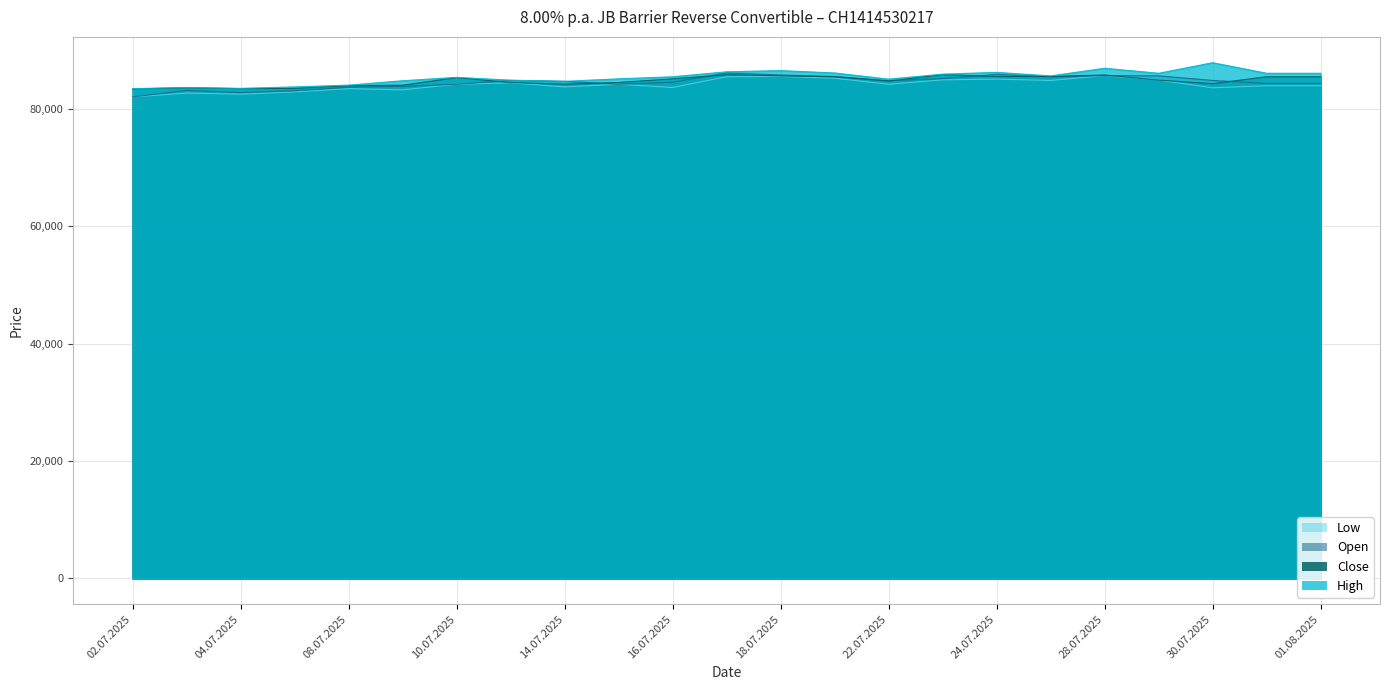

What is the highest value of the Low series?

85625